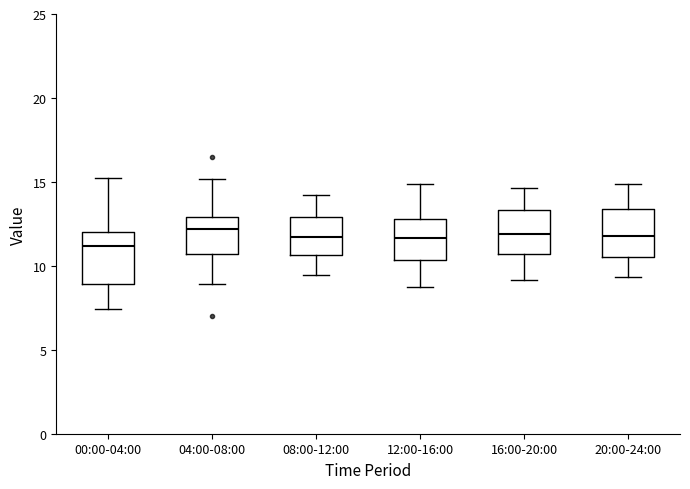

Where does the median line of the box for 12:00-16:00 sit on the y-axis? The values are not printed on the chart, so give them approximately, as read against the axis.

11.5